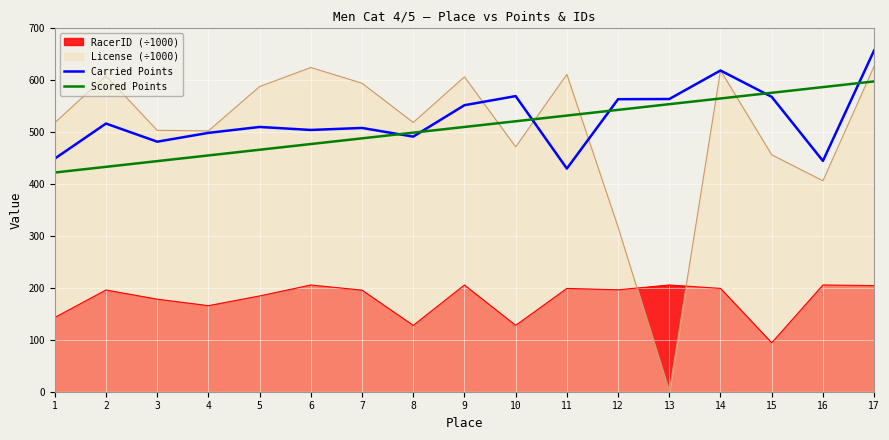

The value of Carried Points at 11 is 138.1. True or false?

False